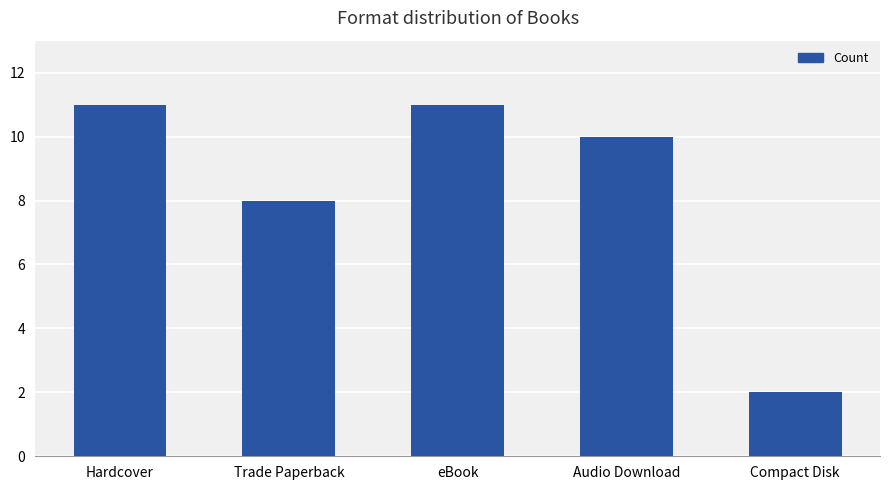

How many data points does each series have?

5